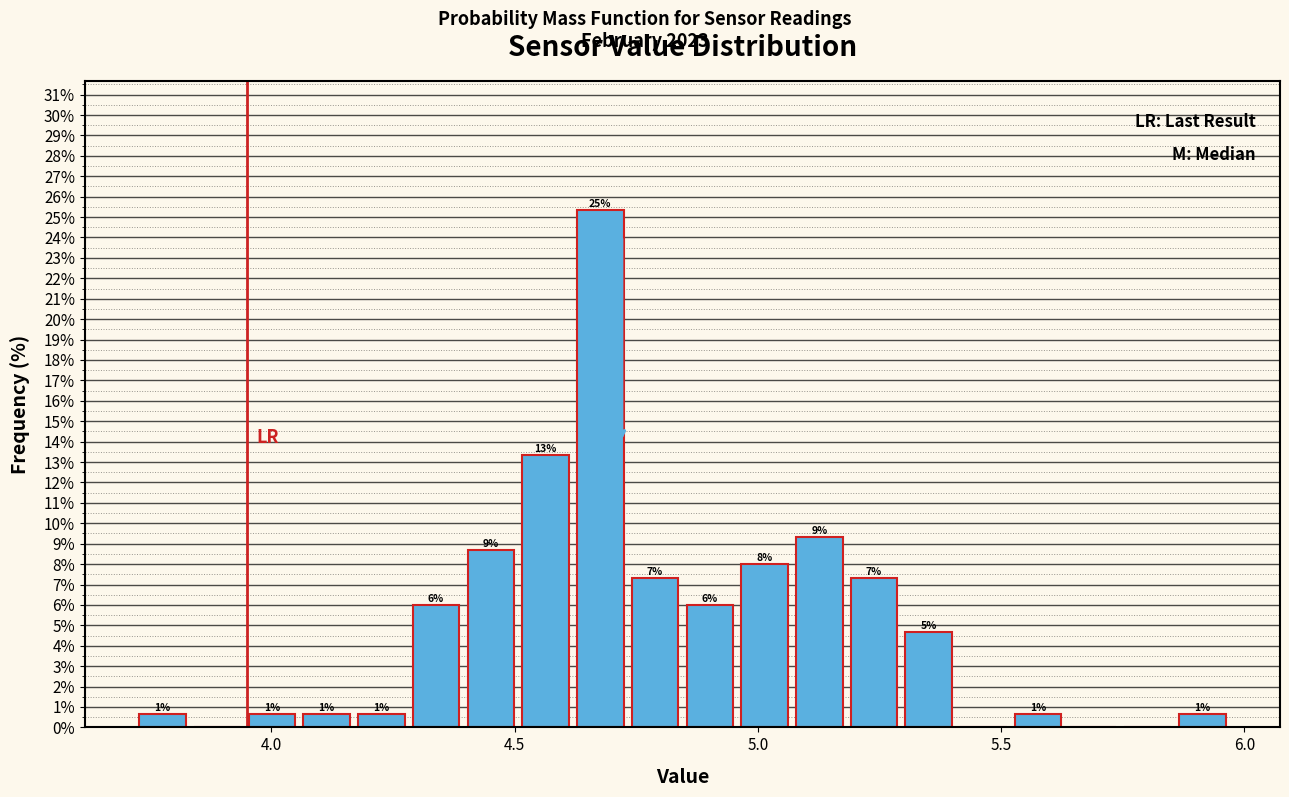

Read against the x-axis, roughly where is the centre of the tallest bar?

4.70